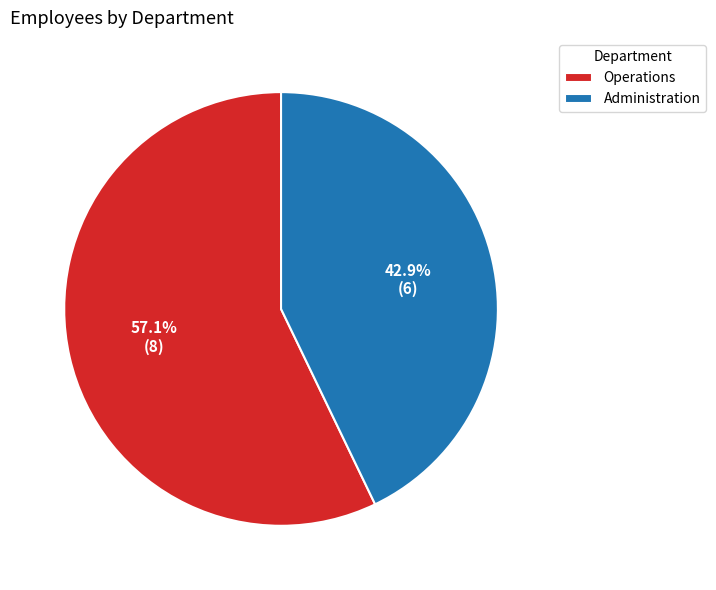

The Administration slice represents 38% of the pie. True or false?

False